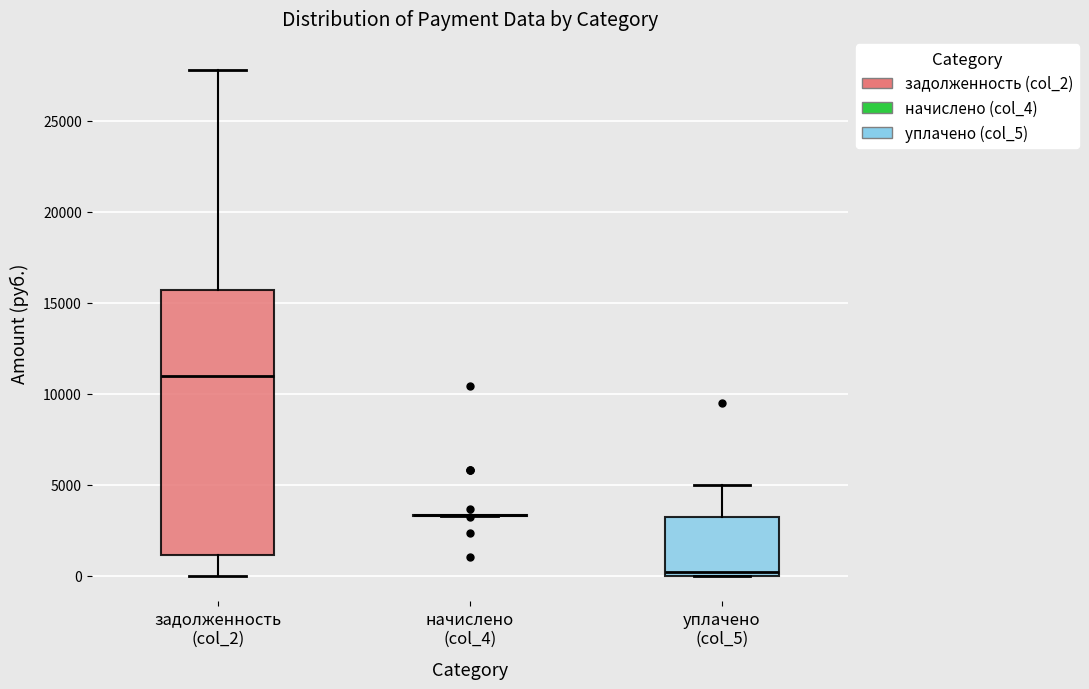

Comparing the boxes themselves (not the whiskers), which one is the tallest?

задолженность (col_2)